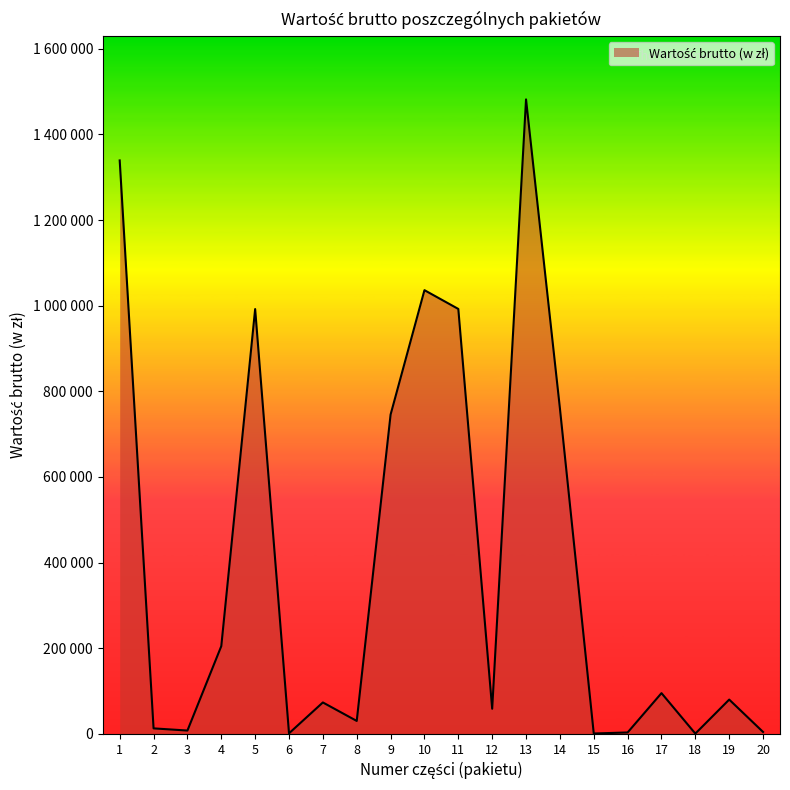

What is the difference between the values at 7 and 15?

72511.2